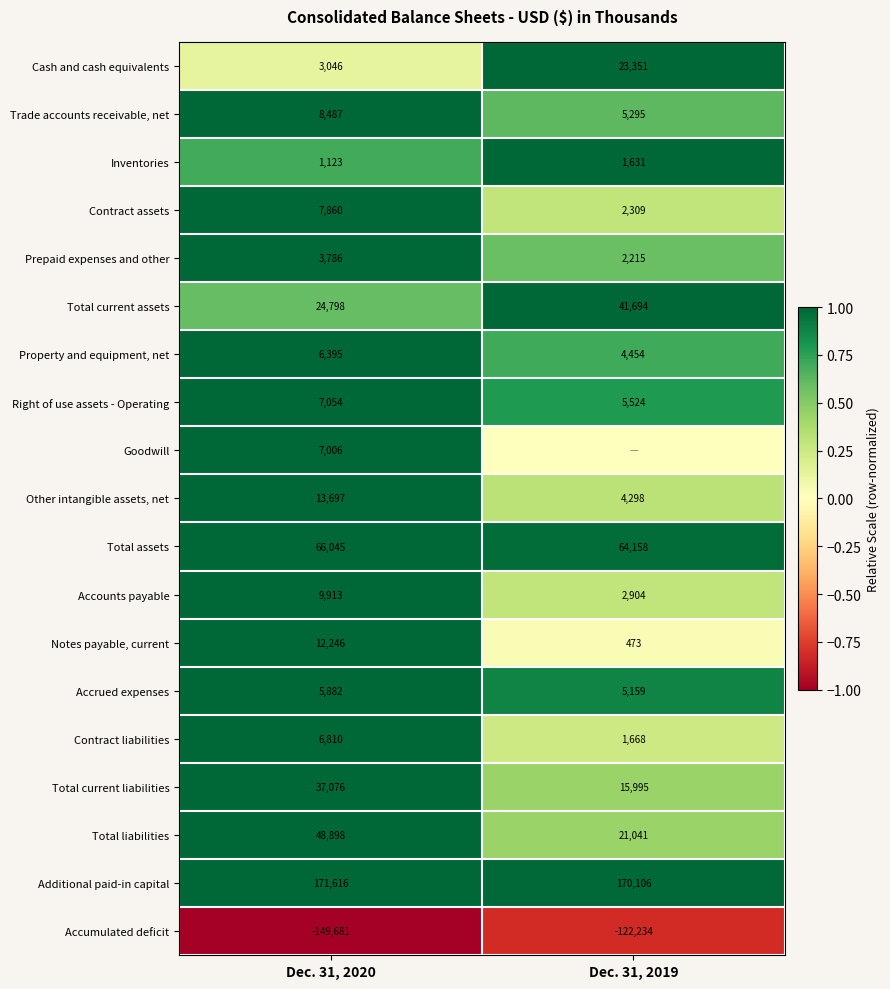

Read the Trade accounts receivable, net value at Dec. 31, 2020.

8487